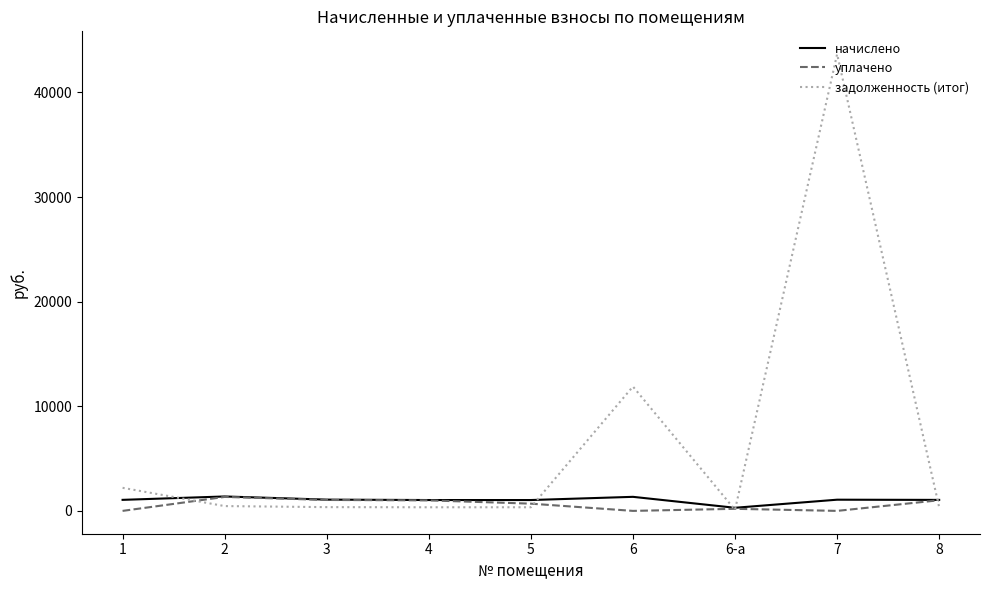

What position from the right is 6?

4